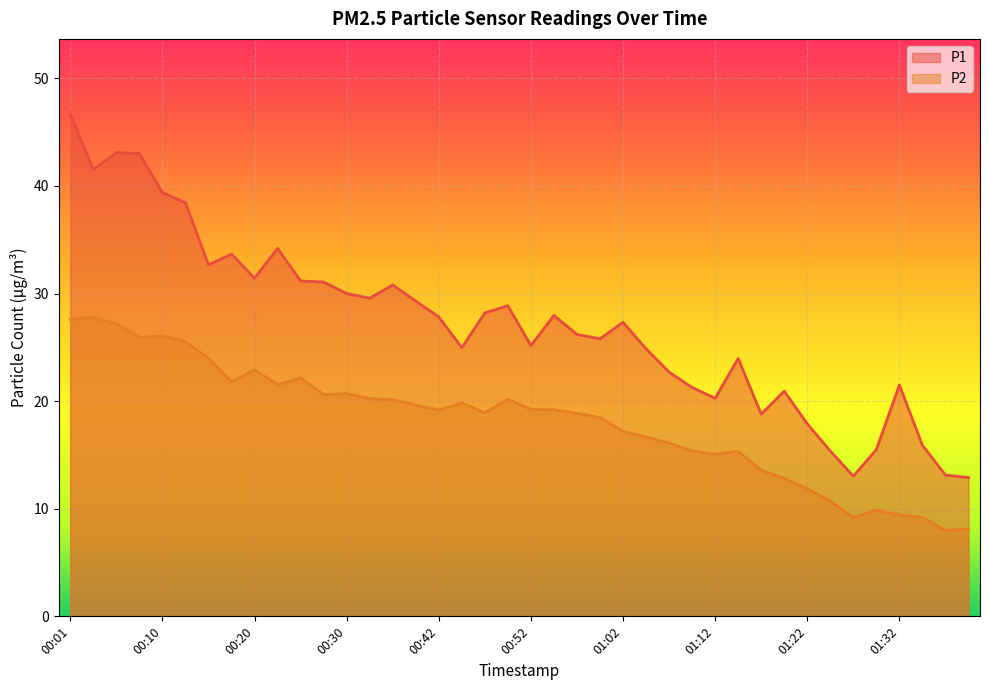

Reading left to right, what are all the values shown in this chart?

P1: 00:01=46.7	00:03=41.5	00:06=43.1	00:08=43.0	00:10=39.4	00:13=38.4	00:15=32.7	00:18=33.7	00:20=31.4	00:23=34.2	00:25=31.2	00:28=31.1	00:30=30.0	00:35=29.6	00:38=30.8	00:40=29.3	00:42=27.8	00:45=25.0	00:47=28.2	00:50=28.9	00:52=25.2	00:55=28.0	00:57=26.2	01:00=25.8	01:02=27.3	01:05=24.9	01:07=22.7	01:09=21.3	01:12=20.3	01:14=24.0	01:17=18.8	01:19=20.9	01:22=17.9	01:24=15.4	01:27=13.0	01:29=15.5	01:32=21.5	01:34=15.9	01:36=13.1	01:39=12.9
P2: 00:01=27.6	00:03=27.8	00:06=27.2	00:08=25.9	00:10=26.1	00:13=25.5	00:15=24.0	00:18=21.8	00:20=22.9	00:23=21.5	00:25=22.2	00:28=20.6	00:30=20.7	00:35=20.2	00:38=20.1	00:40=19.6	00:42=19.2	00:45=19.8	00:47=18.9	00:50=20.2	00:52=19.2	00:55=19.2	00:57=18.9	01:00=18.5	01:02=17.2	01:05=16.7	01:07=16.1	01:09=15.4	01:12=15.1	01:14=15.3	01:17=13.6	01:19=12.8	01:22=11.9	01:24=10.7	01:27=9.2	01:29=9.9	01:32=9.4	01:34=9.2	01:36=8.0	01:39=8.1